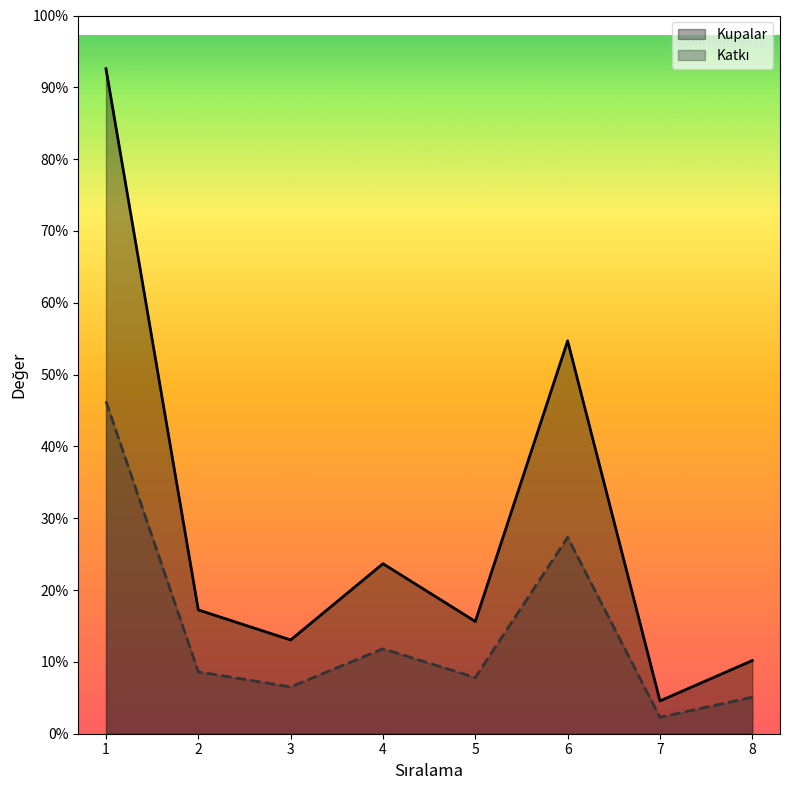

Reading right to left, extract all data points from this chart.

Kupalar: 8=597	7=268	6=3205	5=916	4=1387	3=765	2=1010	1=5425
Katkı: 8=298	7=134	6=1602	5=458	4=693	3=382	2=505	1=2712